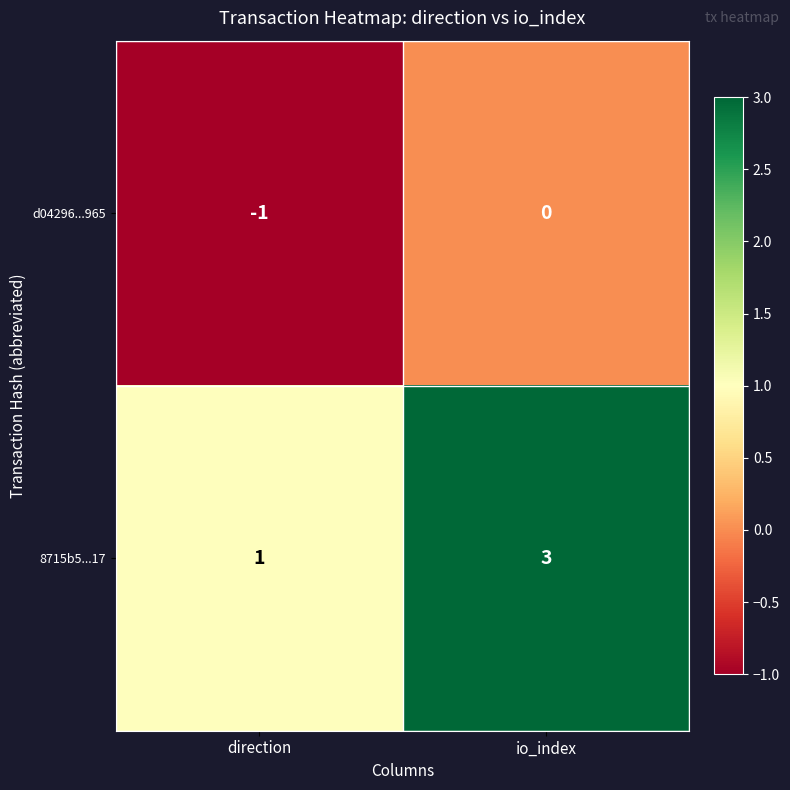

How many data points does each series have?

2